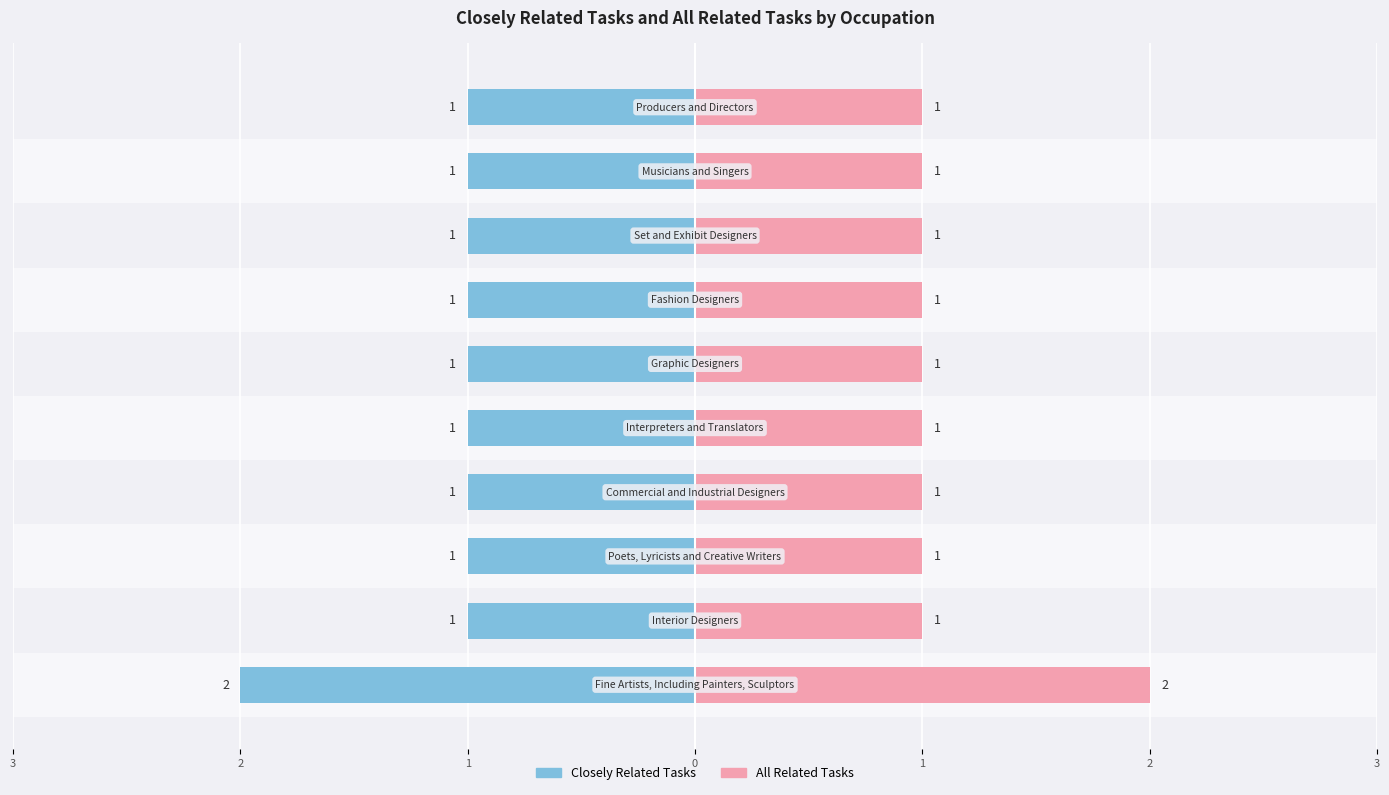

Which series has the widest spread of values?

Closely Related Tasks